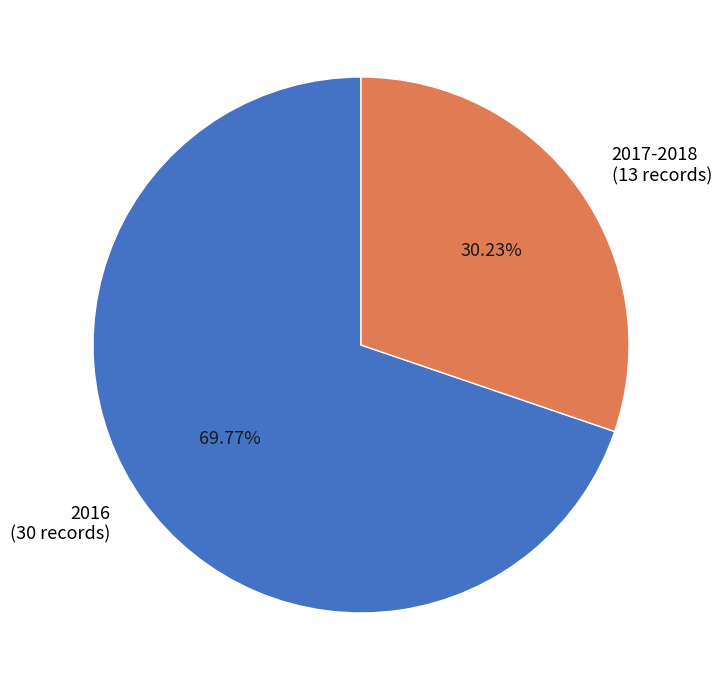

Rank the categories by value from lowest to highest.

2017-2018 (13 records), 2016 (30 records)